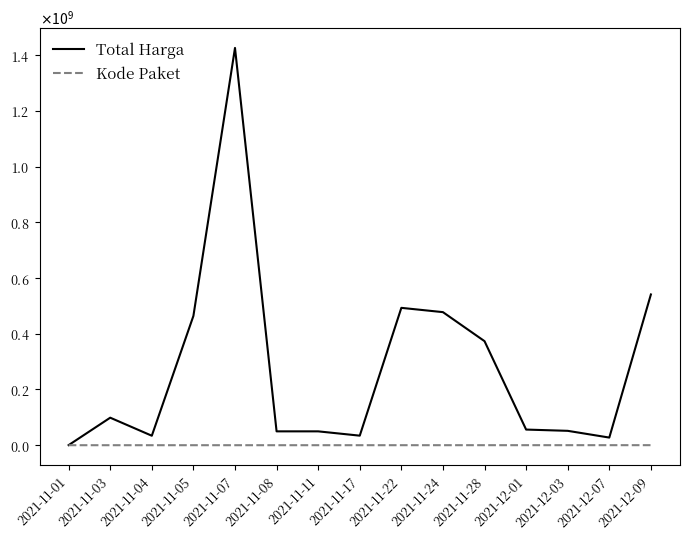

Does the chart display data point markers on the line(s)?

No